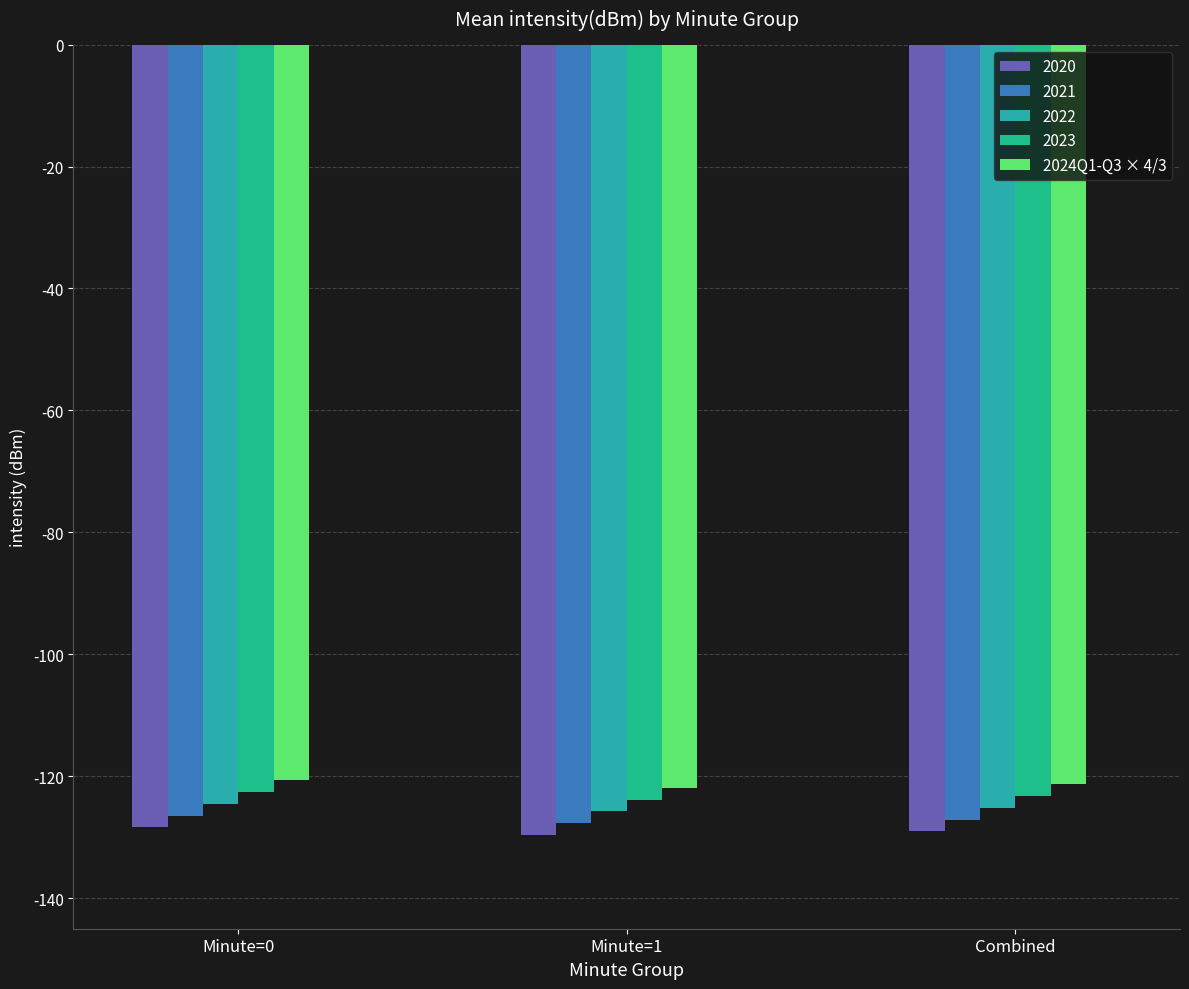

What is the sum of all 2022 values?

-375.5